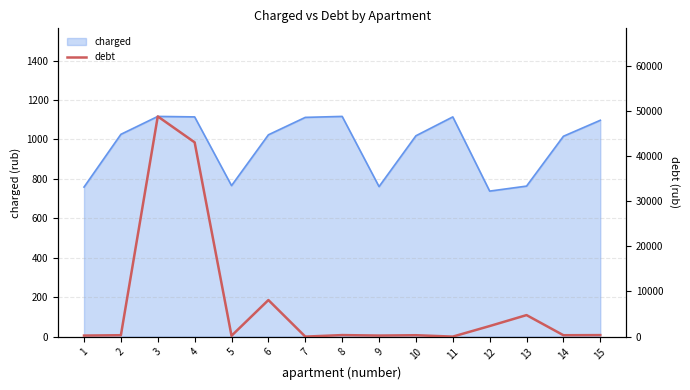

List the labels in order of value, largest first.

3, 4, 6, 13, 12, 8, 15, 2, 10, 14, 9, 1, 5, 7, 11